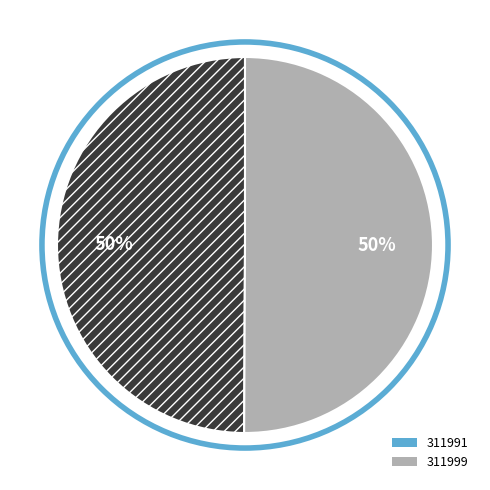

To the nearest percent, what is the average slice percentage?

50%